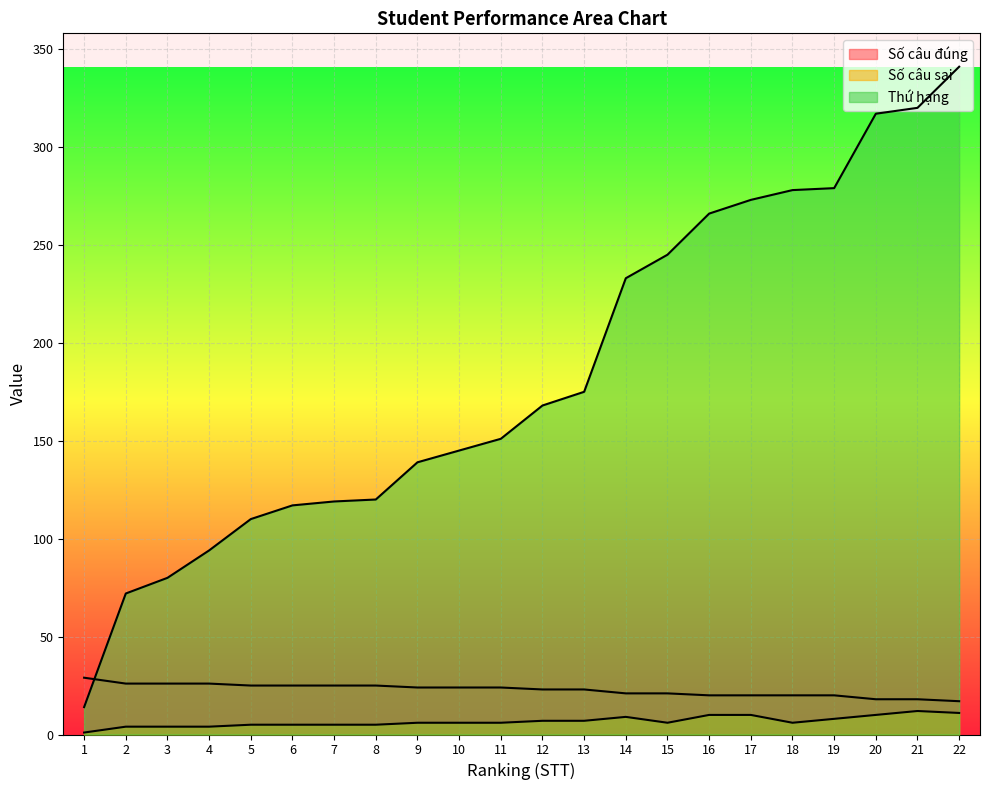

What is the spread (max minus min) of values at 20?

307